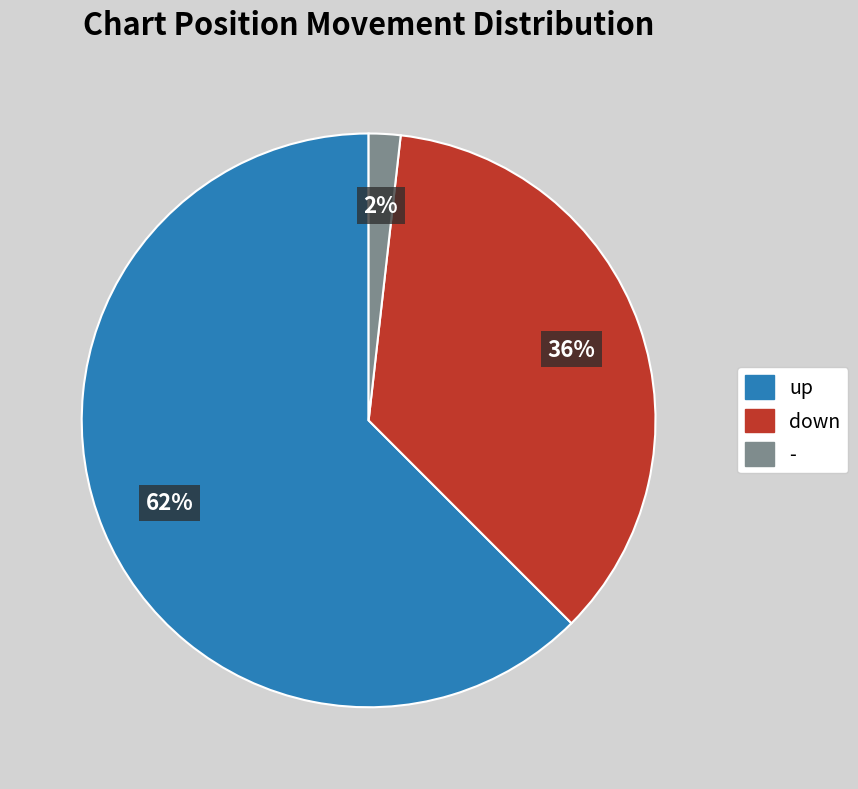

Which category has the biggest portion of the pie?

up